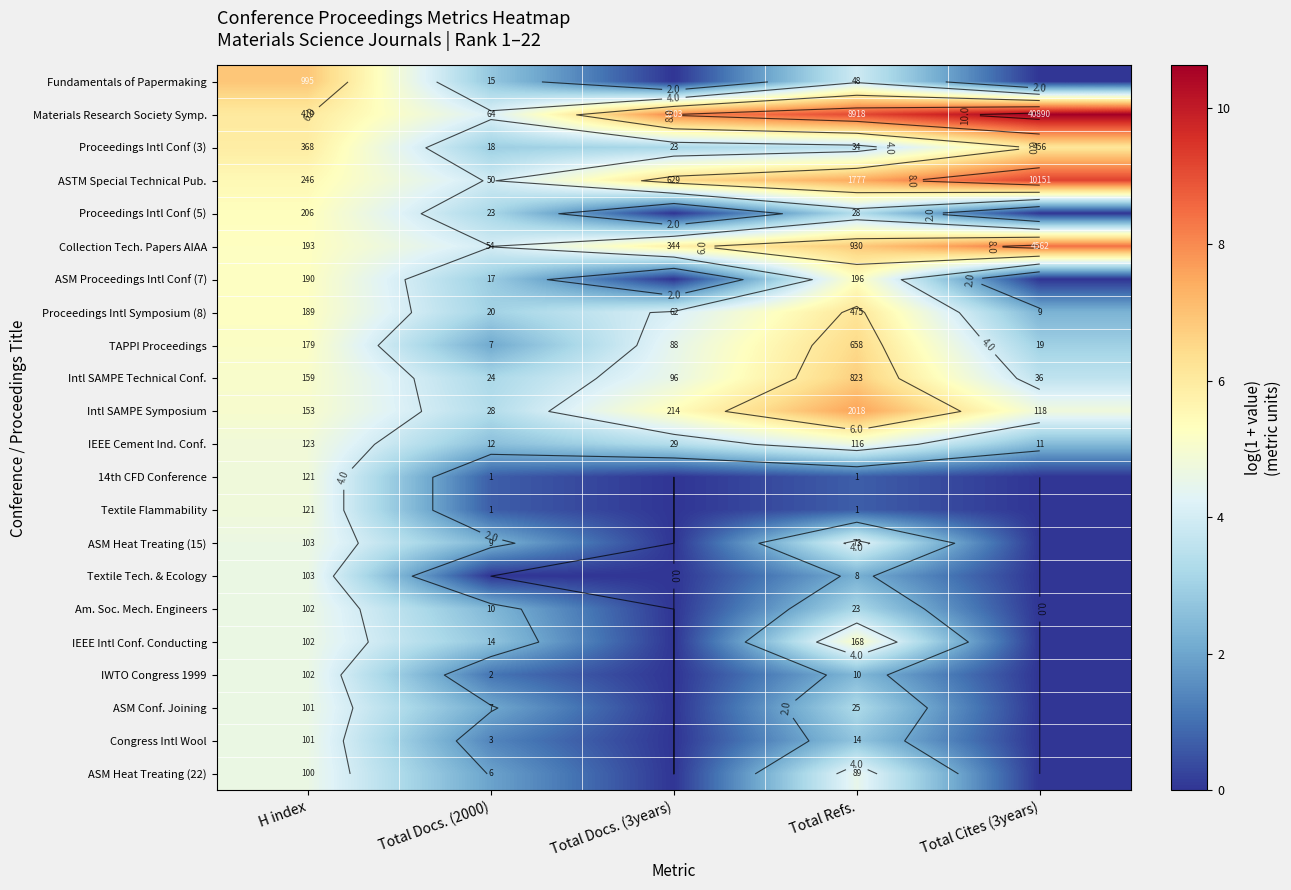

Rank the series at Total Docs. (3years) from lowest to highest value.

Fundamentals of Papermaking, Proceedings Intl Conf (5), ASM Proceedings Intl Conf (7), 14th CFD Conference, Textile Flammability, ASM Heat Treating (15), Textile Tech. & Ecology, Am. Soc. Mech. Engineers, IEEE Intl Conf. Conducting, IWTO Congress 1999, ASM Conf. Joining, Congress Intl Wool, ASM Heat Treating (22), Proceedings Intl Conf (3), IEEE Cement Ind. Conf., Proceedings Intl Symposium (8), TAPPI Proceedings, Intl SAMPE Technical Conf., Intl SAMPE Symposium, Collection Tech. Papers AIAA, ASTM Special Technical Pub., Materials Research Society Symp.